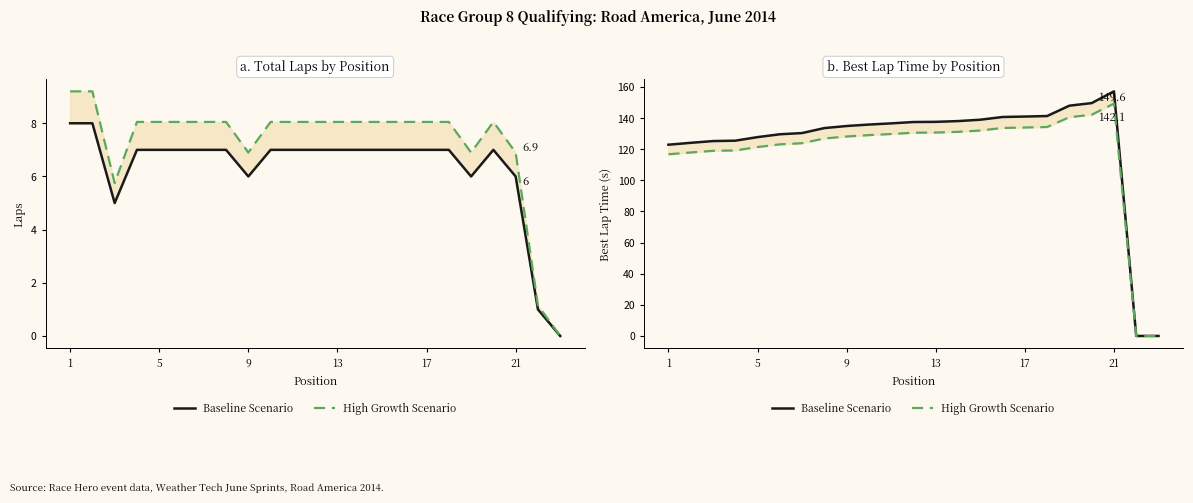

How many values in the Baseline Scenario series are below 135?

11